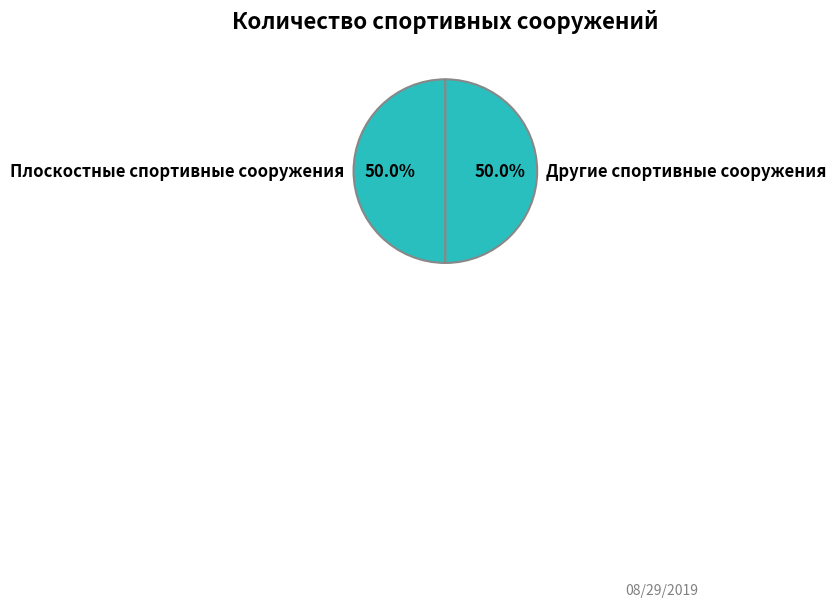

Is it true that Другие спортивные сооружения is 42% of the pie?

False